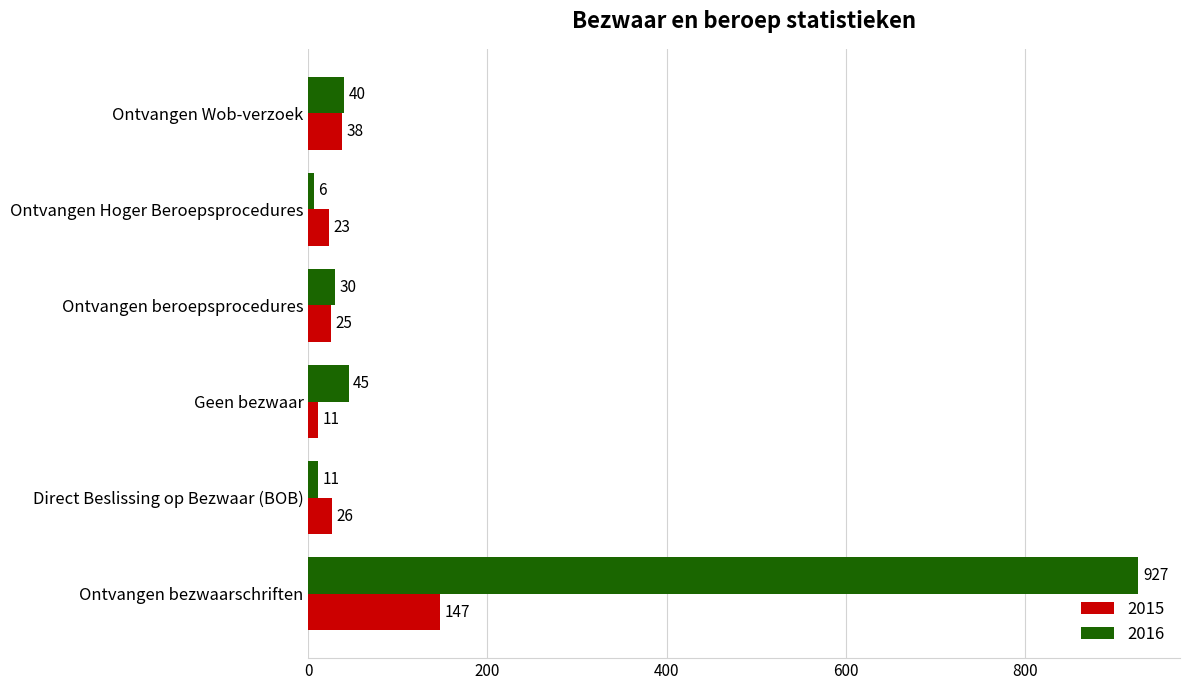

What is the maximum value for 2016?

927